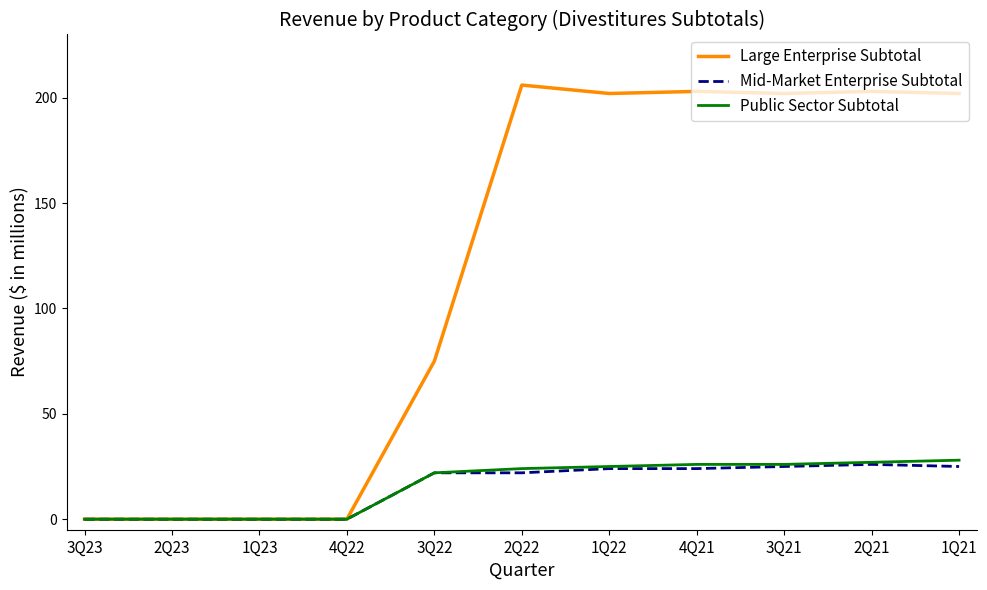

Which series has the largest total across all categories?

Large Enterprise Subtotal